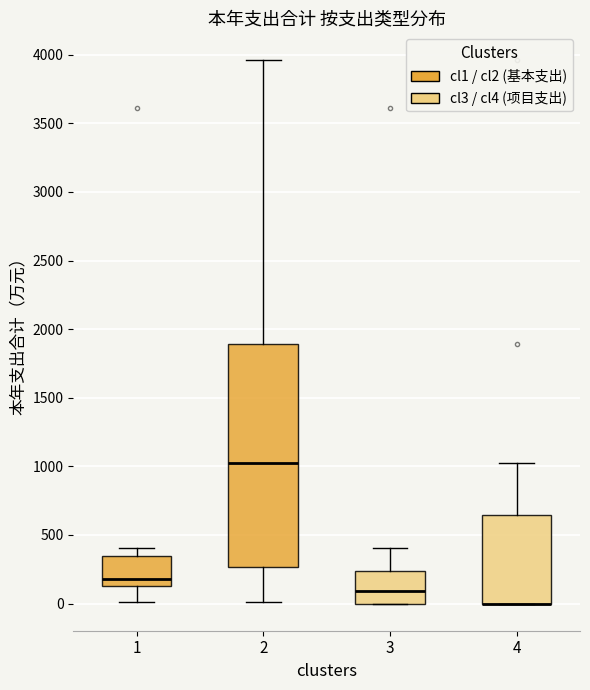

Where does the upper whisker of the box at x = 4 end on the y-axis? The values are not printed on the chart, so give them approximately, as read against the axis.

1000